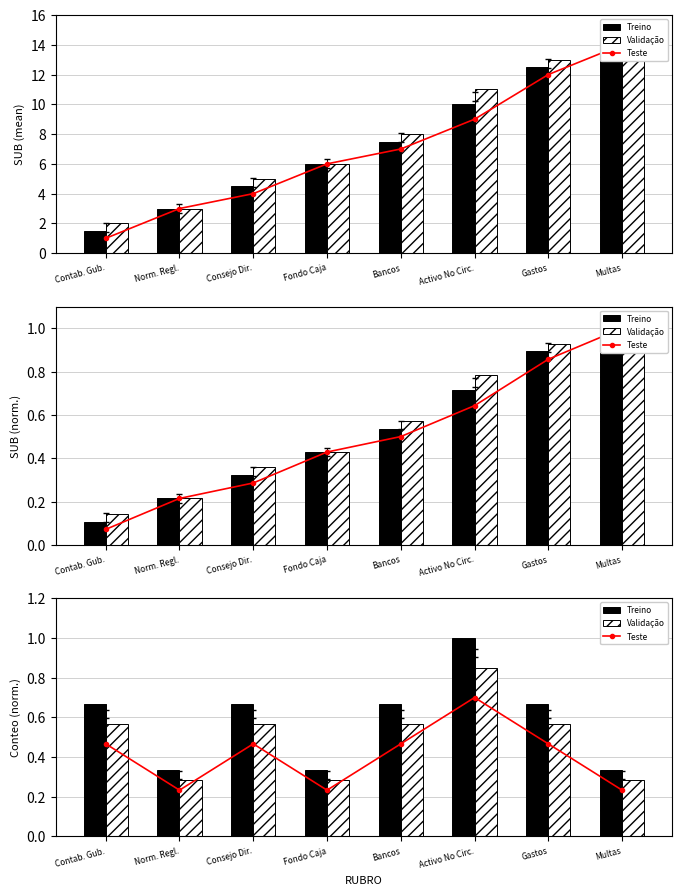

The Teste series shows 0.3 at Bancos. True or false?

False